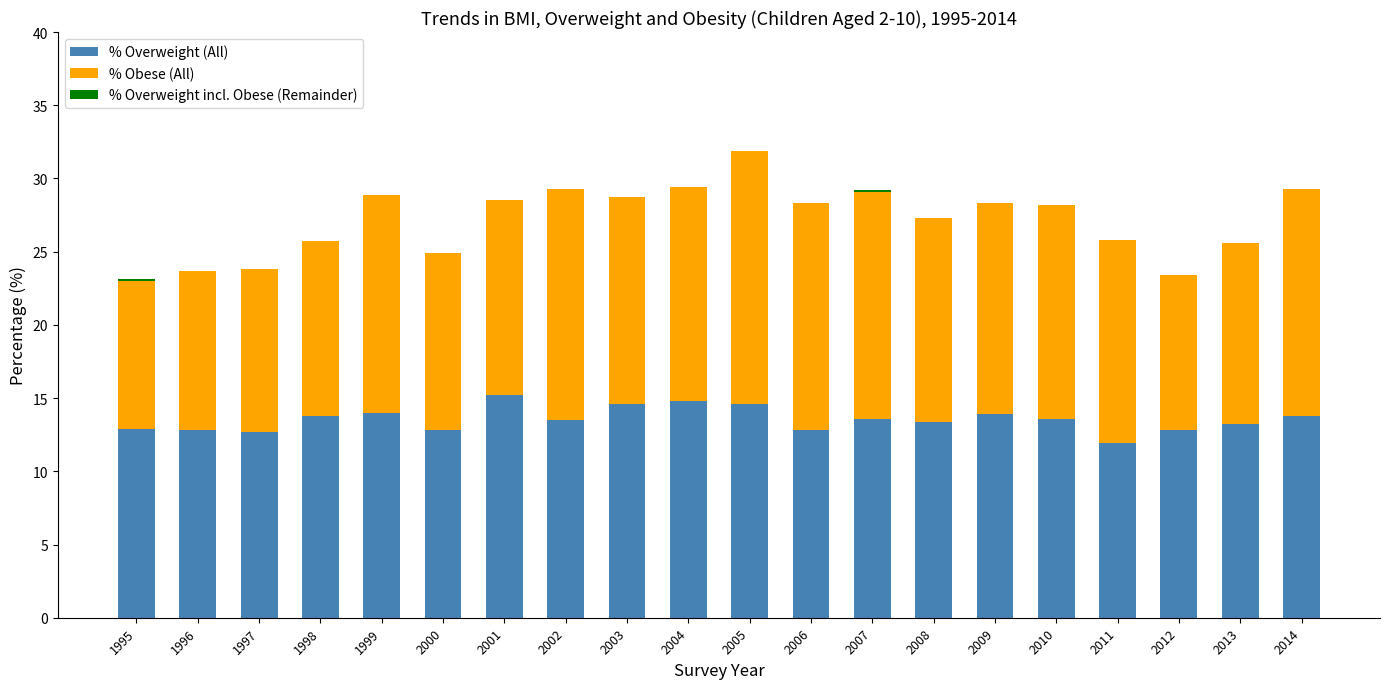

What is the sum of the % Overweight (All) values at 2005 and 1997?

27.3